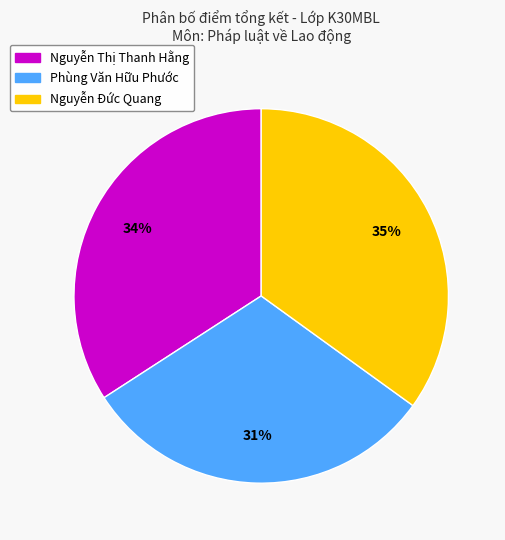

How many segments does this pie chart have?

3